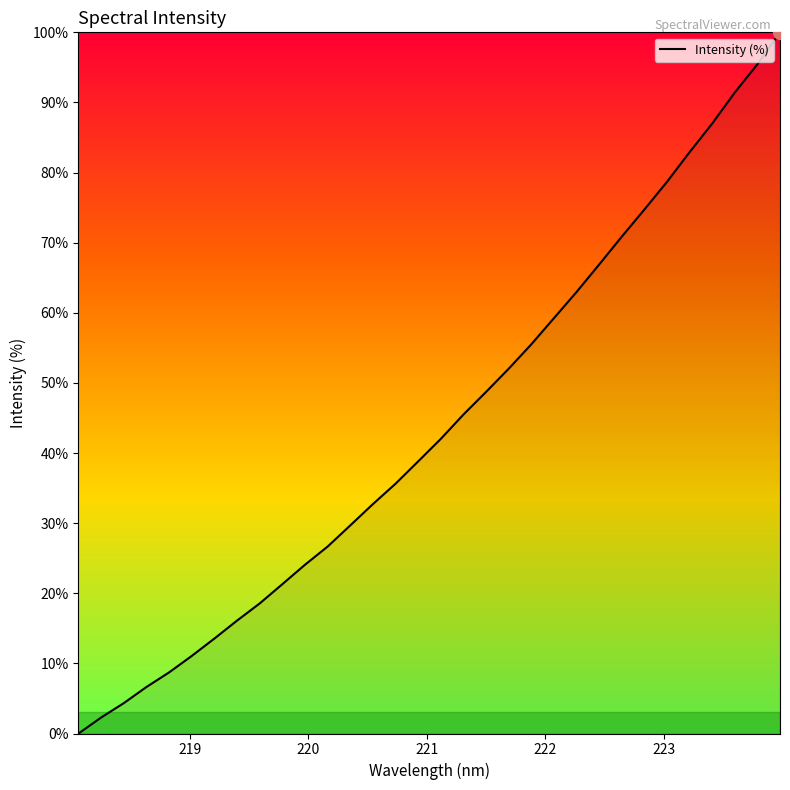

What is the difference between the maximum and minimum values?

100.0